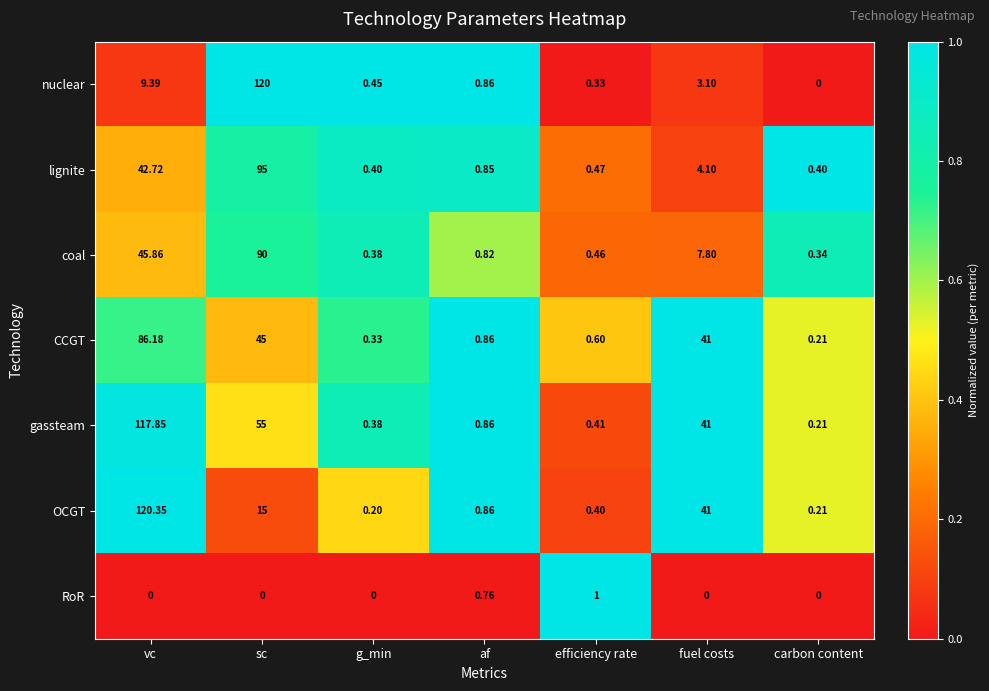

Where is OCGT nearest to the value 60?

fuel costs